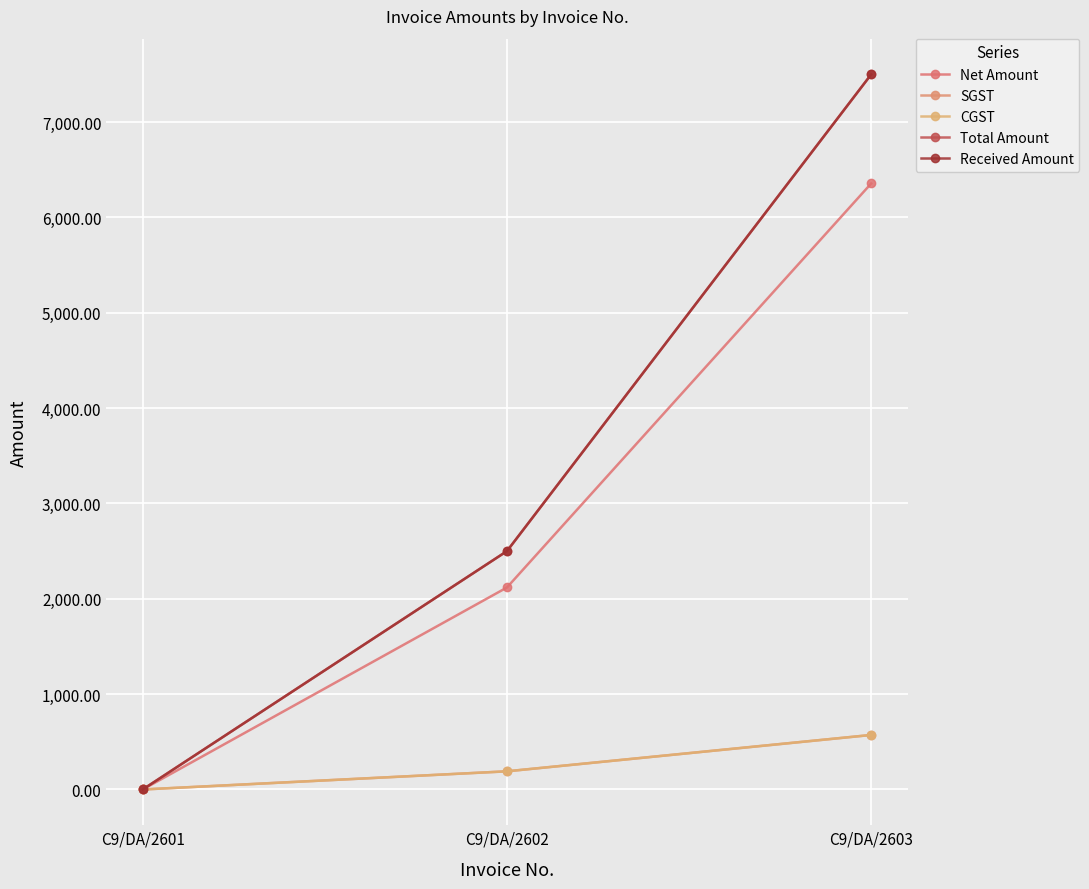

Rank the series at C9/DA/2603 from lowest to highest value.

SGST, CGST, Net Amount, Total Amount, Received Amount